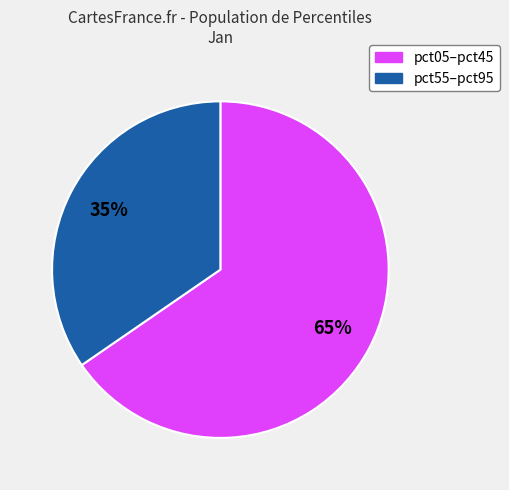

Is there any slice that represents more than half of the pie?

Yes